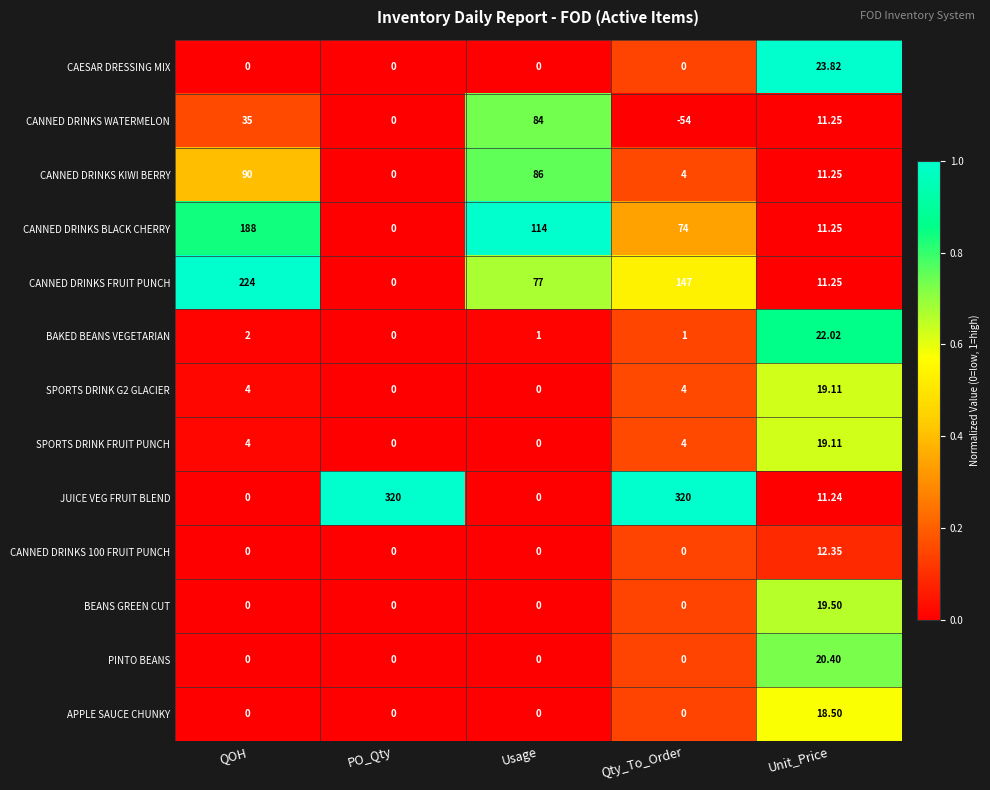

At which label does BAKED BEANS VEGETARIAN reach its peak?

Unit_Price